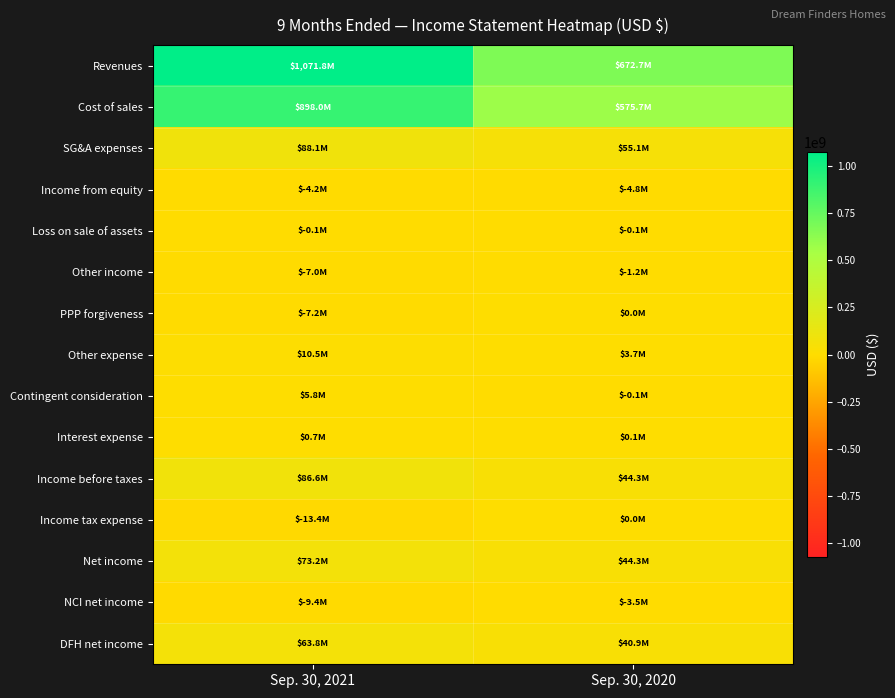

Rank the series at Sep. 30, 2020 from lowest to highest value.

Income from equity, NCI net income, Other income, Contingent consideration, Loss on sale of assets, PPP forgiveness, Income tax expense, Interest expense, Other expense, DFH net income, Income before taxes, Net income, SG&A expenses, Cost of sales, Revenues